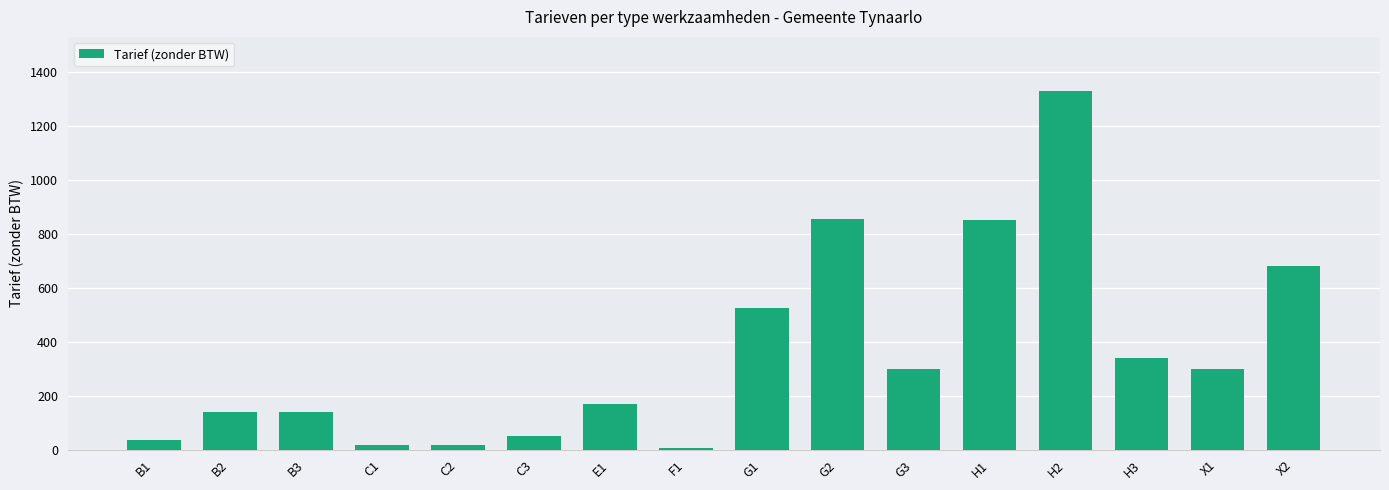

Between C1 and X2, which is larger?

X2